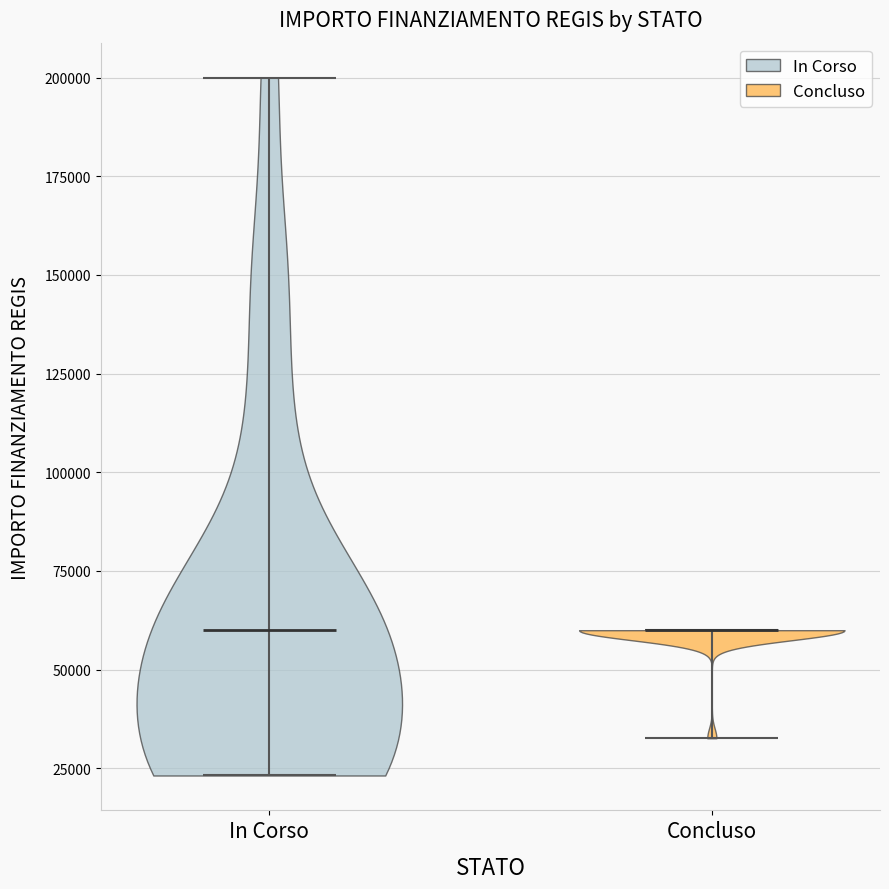

Reading left to right, read every violin against the y-axis: where its median line is, and the lowest and highest points it reaches. The values are not printed on the chart, so give them approximately, as read against the axis.

In Corso: median line 60000, lowest point 25000, highest point 200000
Concluso: median line 60000, lowest point 35000, highest point 60000